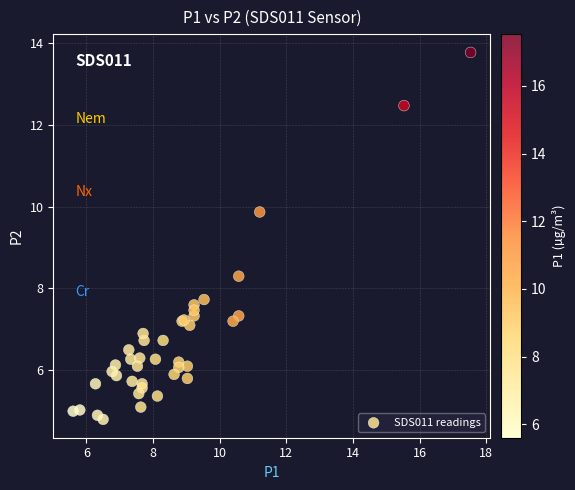

What Y value in the scatter plot is closest to 9?

8.3